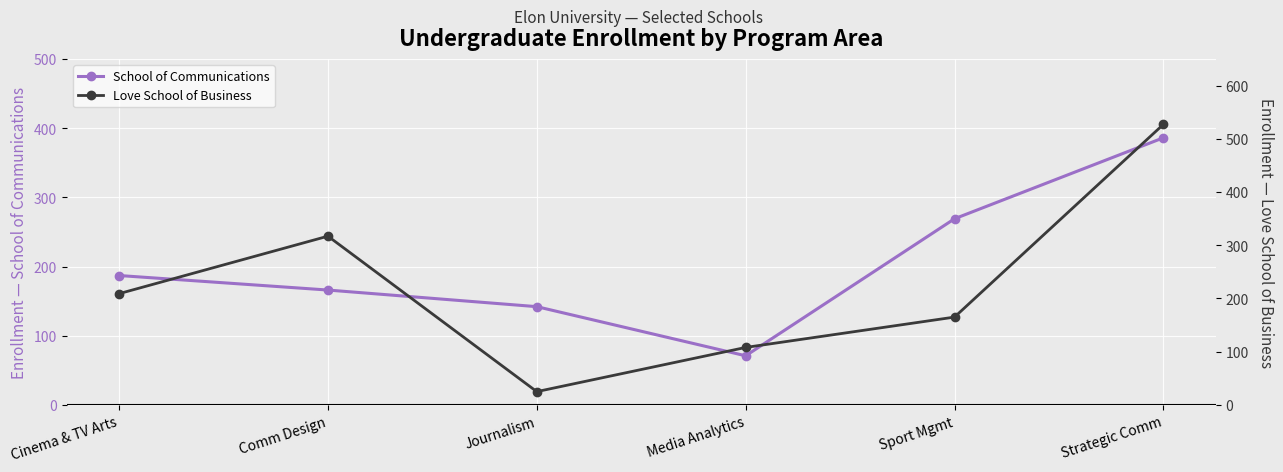

What position from the right is Media Analytics?

3